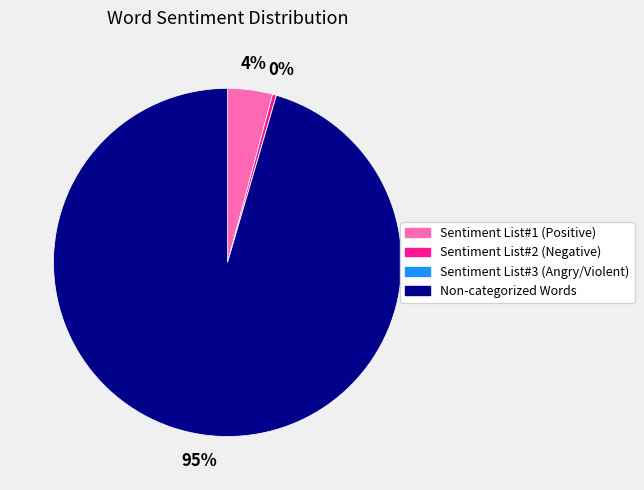

Is there a majority slice in this chart?

Yes